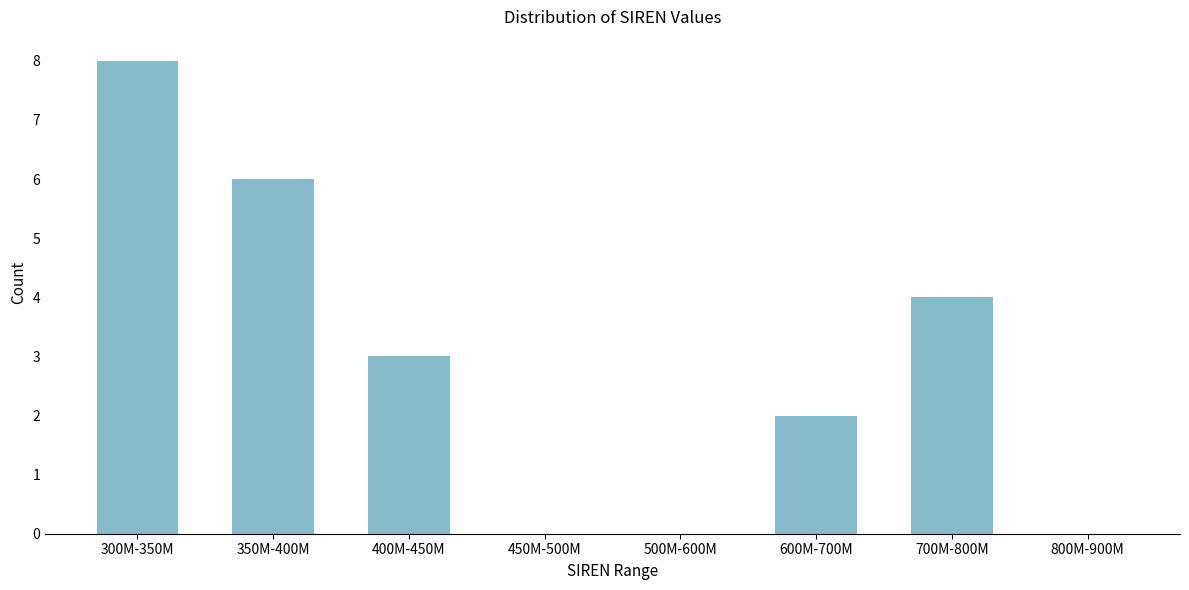

Reading left to right, transcribe all the data shown in this chart.

300M-350M=8	350M-400M=6	400M-450M=3	450M-500M=0	500M-600M=0	600M-700M=2	700M-800M=4	800M-900M=0